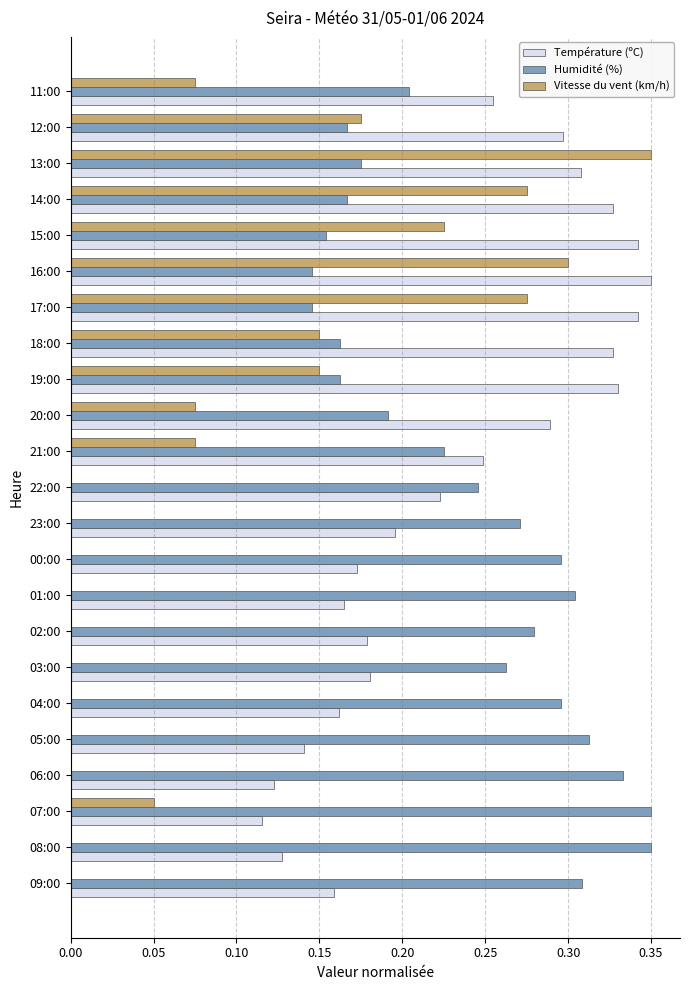

What is the sum of the Humidité (%) values at 04:00 and 16:00?

0.4